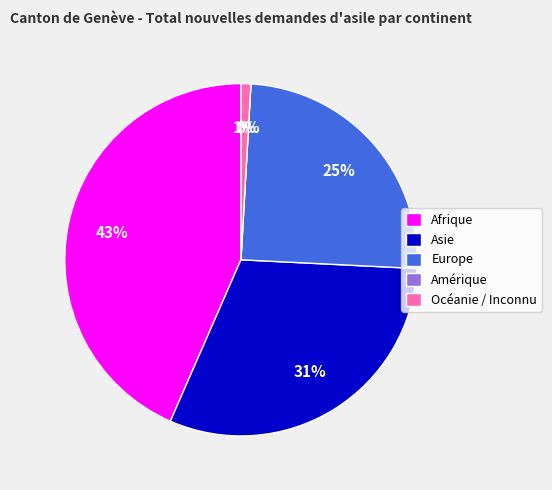

Which slice is the largest?

Afrique